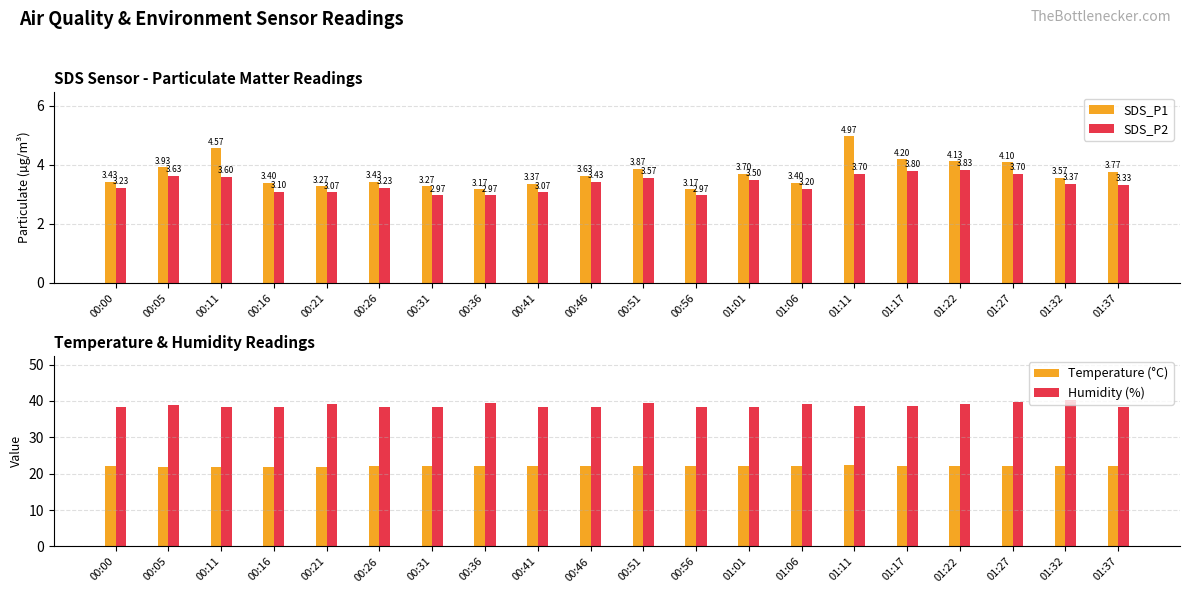

The value of Humidity (%) at 00:41 is 16.9. True or false?

False